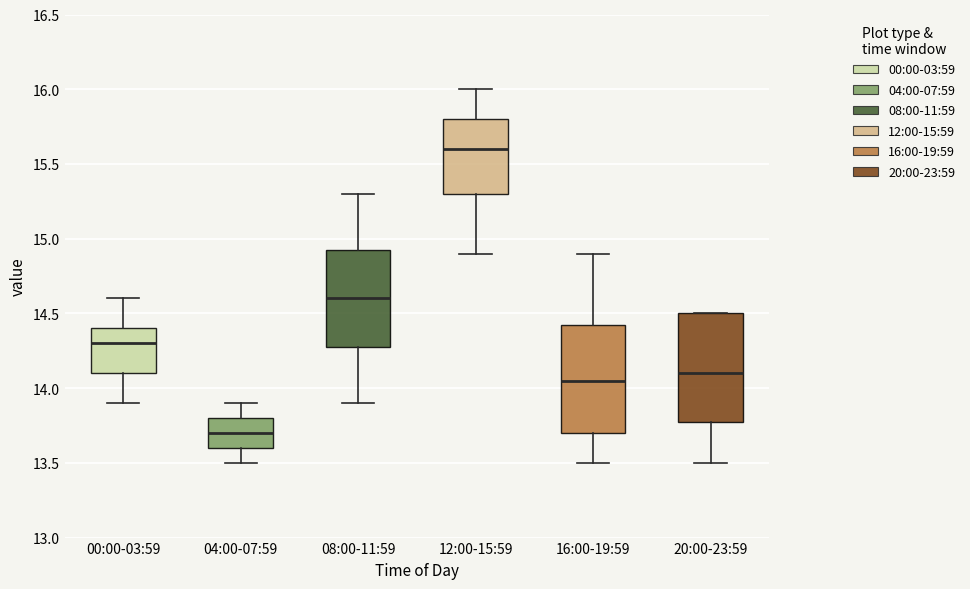

Where is the upper edge of the box for 16:00-19:59 on the y-axis? The values are not printed on the chart, so give them approximately, as read against the axis.

14.45